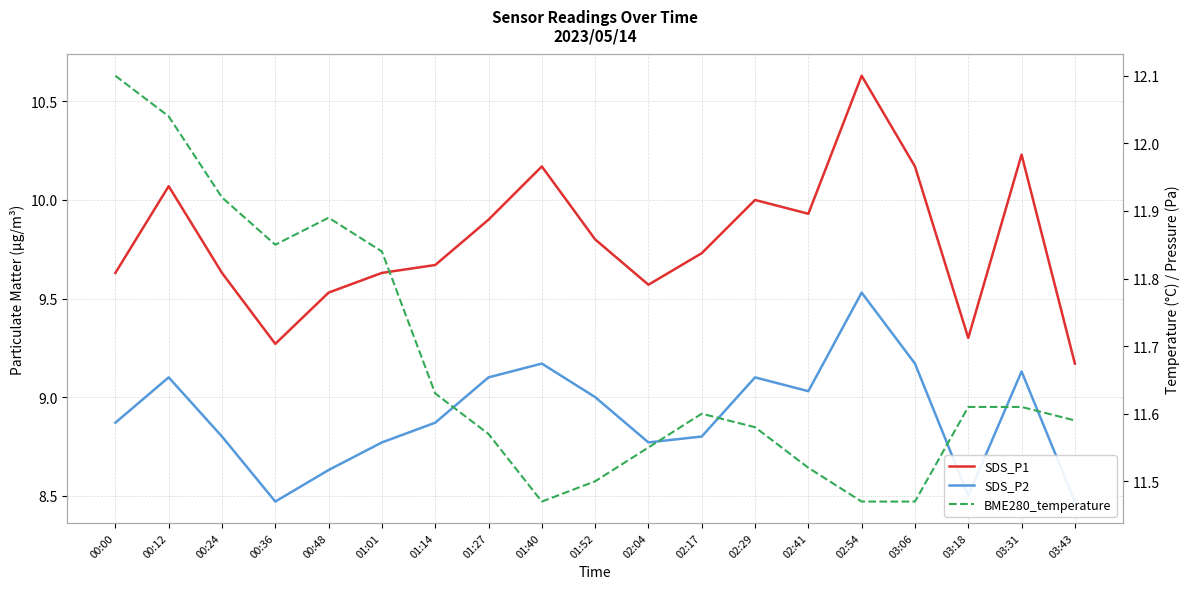

List the series in order of their overall mean, highest first.

BME280_temperature, SDS_P1, SDS_P2